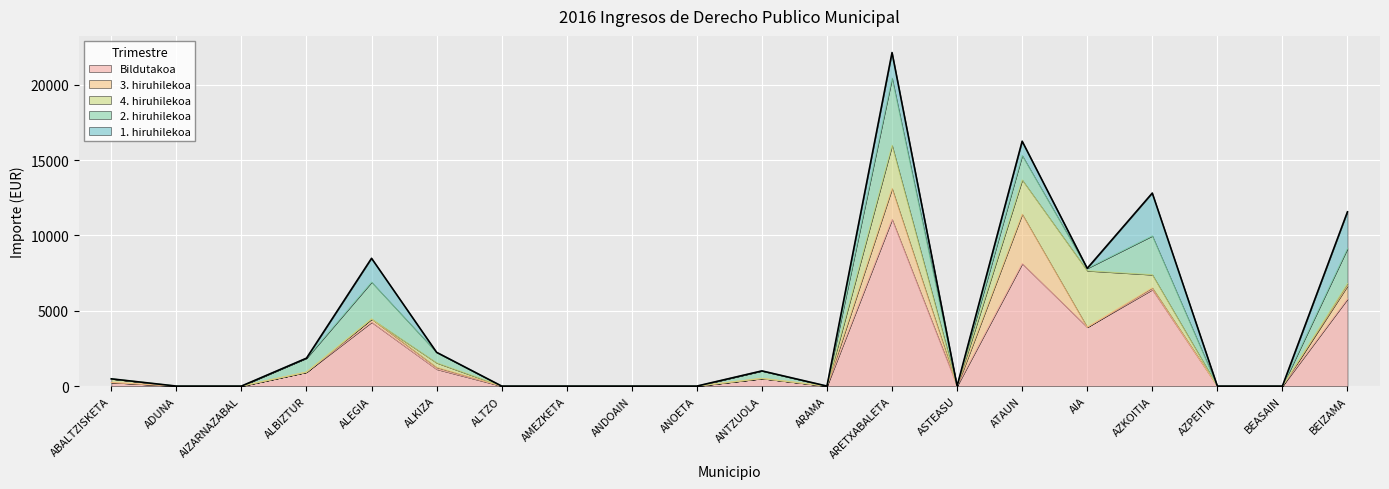

What is the sum of all 1. hiruhilekoa values?

9483.7